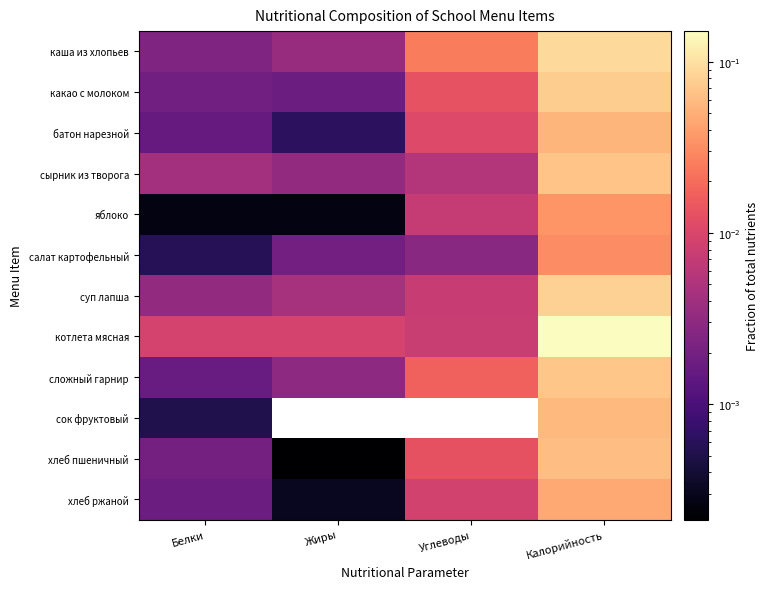

At which category is the sum across all series the highest?

Калорийность